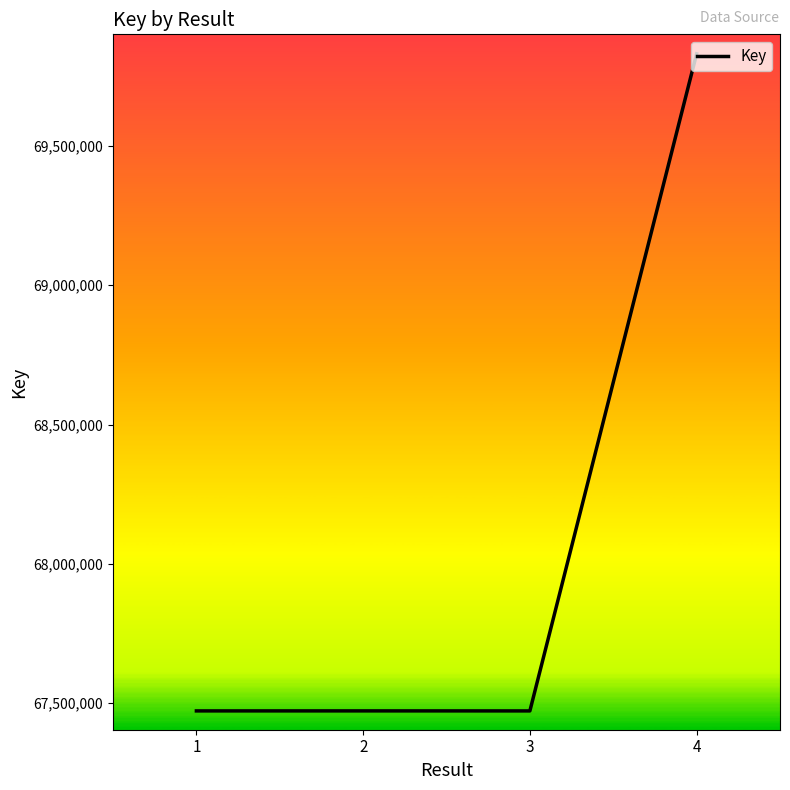

What is the ratio of the value at 1 to the value at 3?

1.0